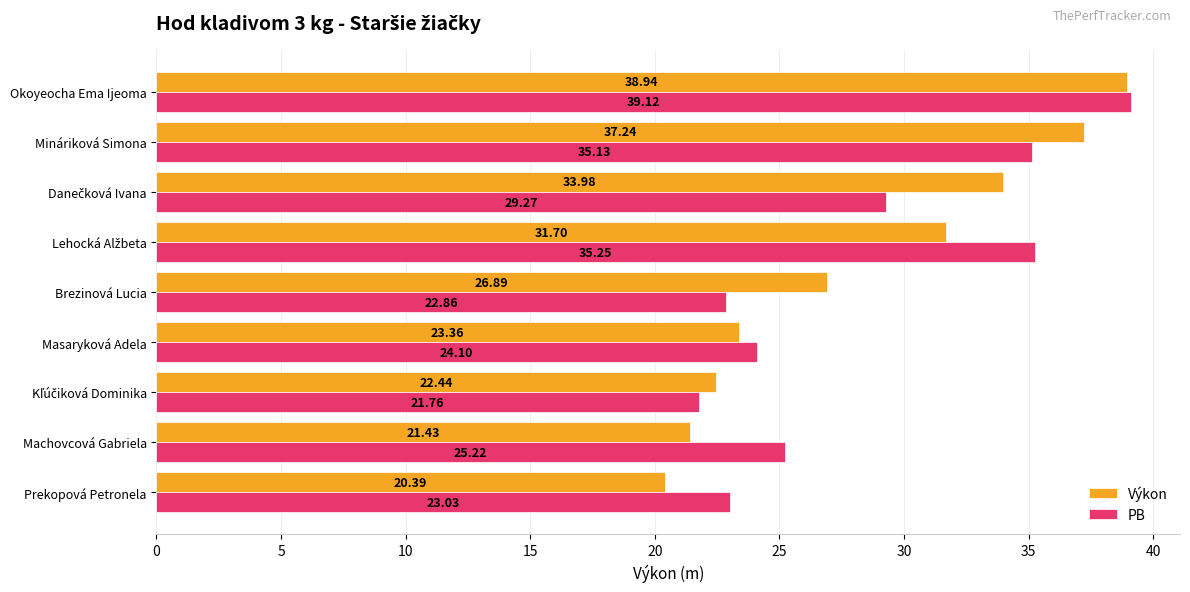

At how many categories does at least one series exceed 26?

5